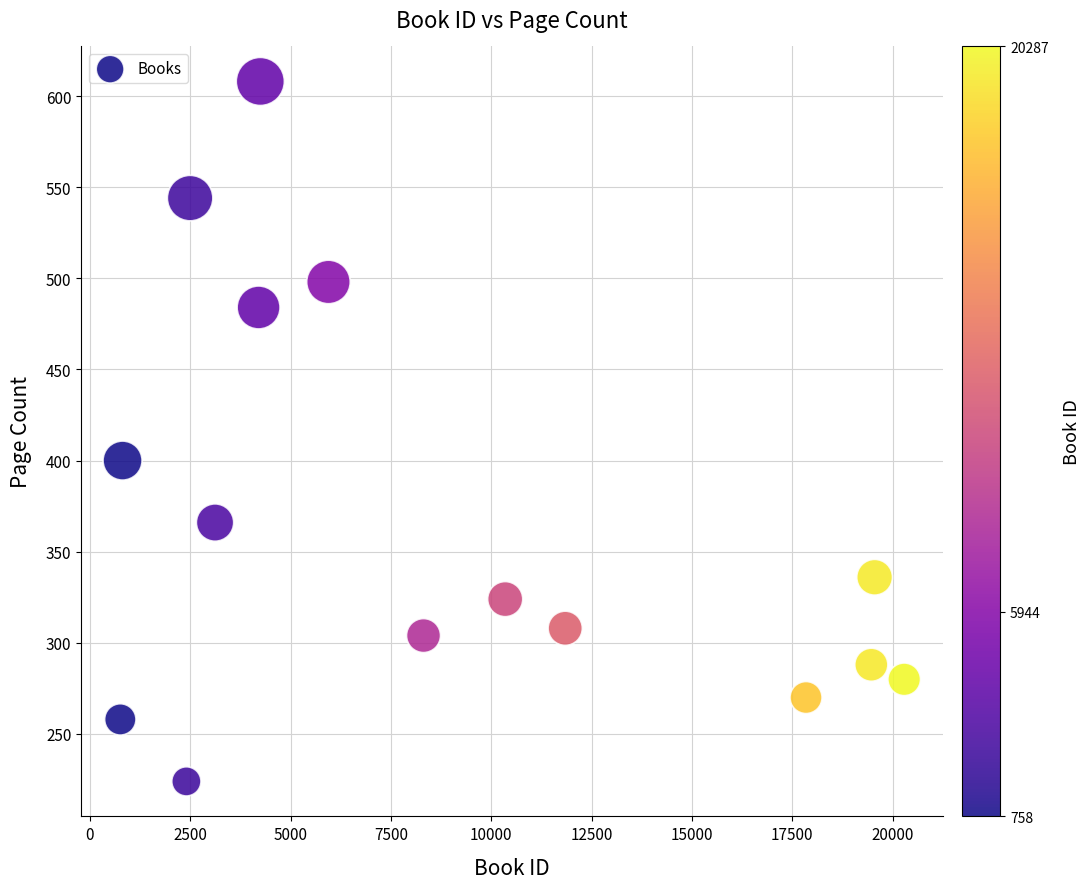

What is the range of Y values (max minus min)?

384